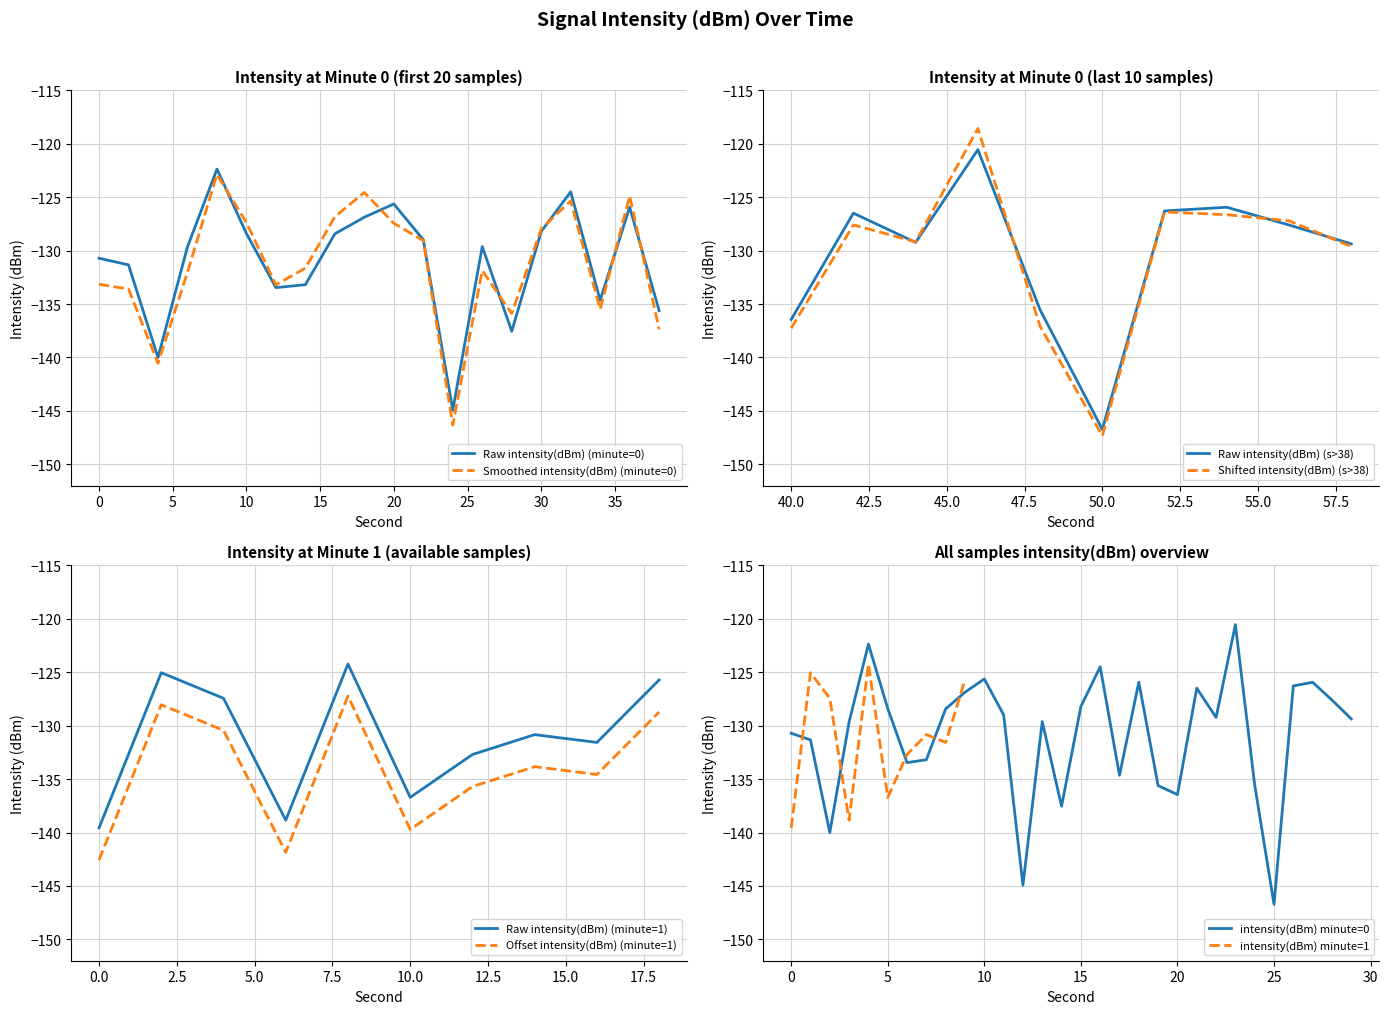

Is it true that the value at 10 is -53.0?

False